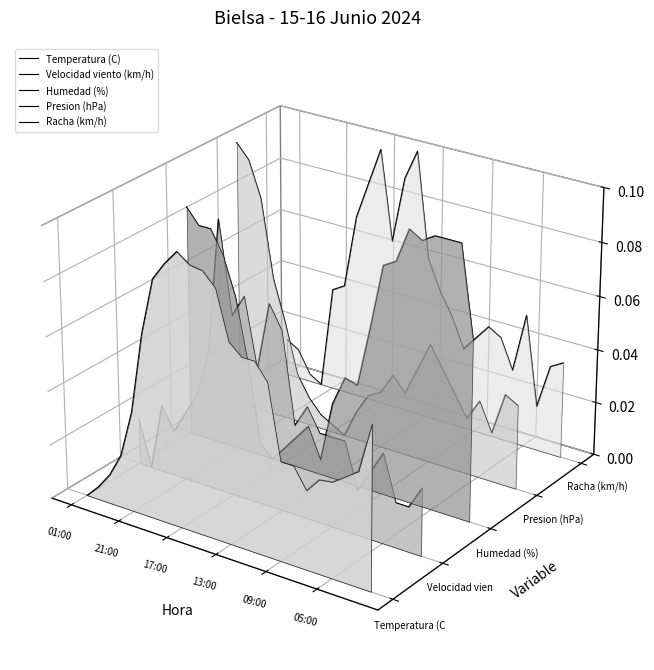

True or false: Humedad (%) and Velocidad viento (km/h) cross at least once.

True